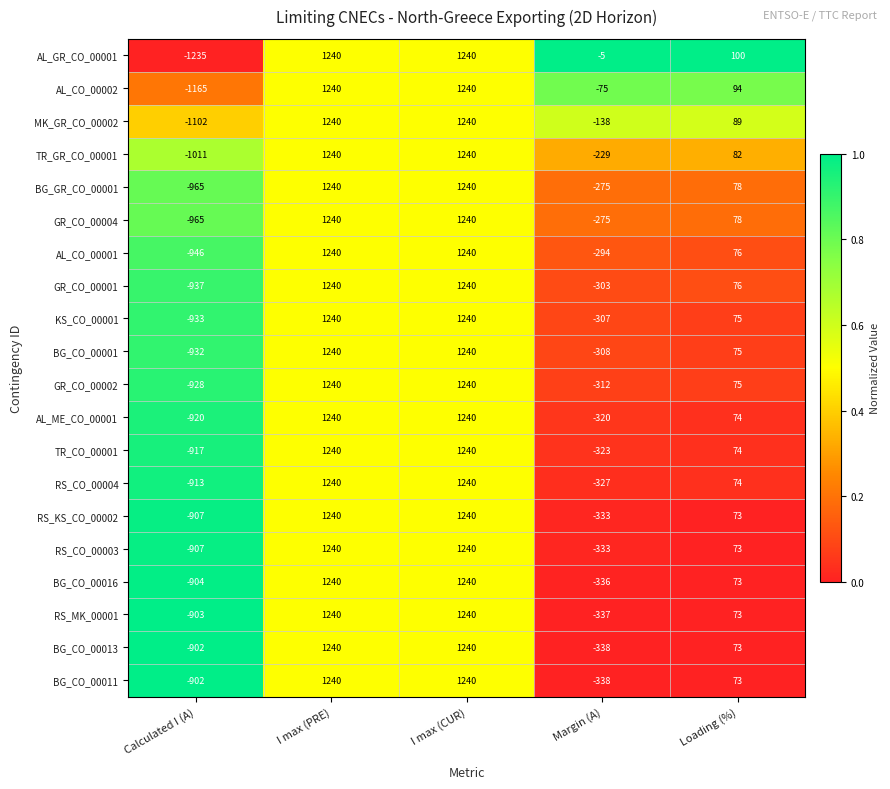

Which series changed the most between Calculated I (A) and Margin (A)?

AL_GR_CO_00001